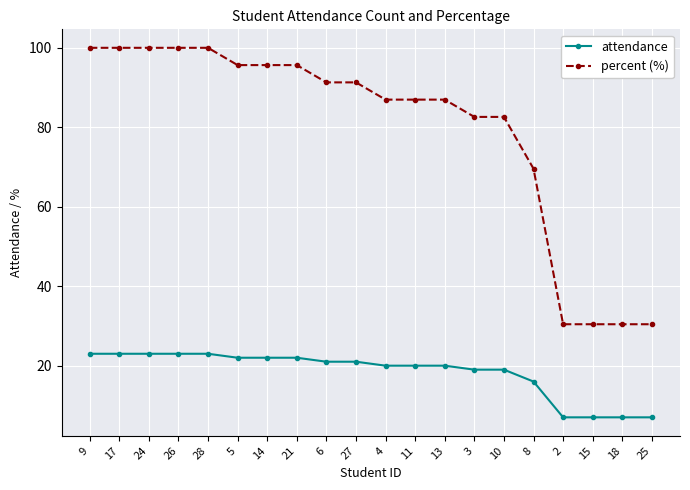

What is the difference between the second highest and minimum values in the percent (%) series?

69.6